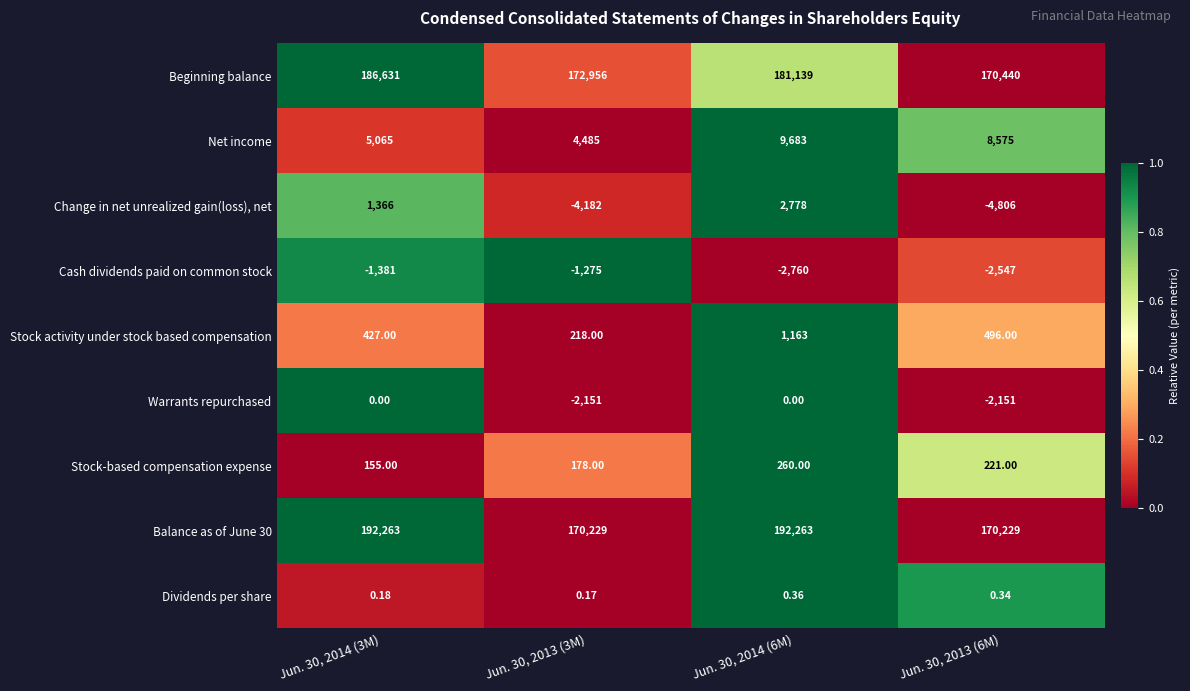

Which series has the widest spread of values?

Balance as of June 30